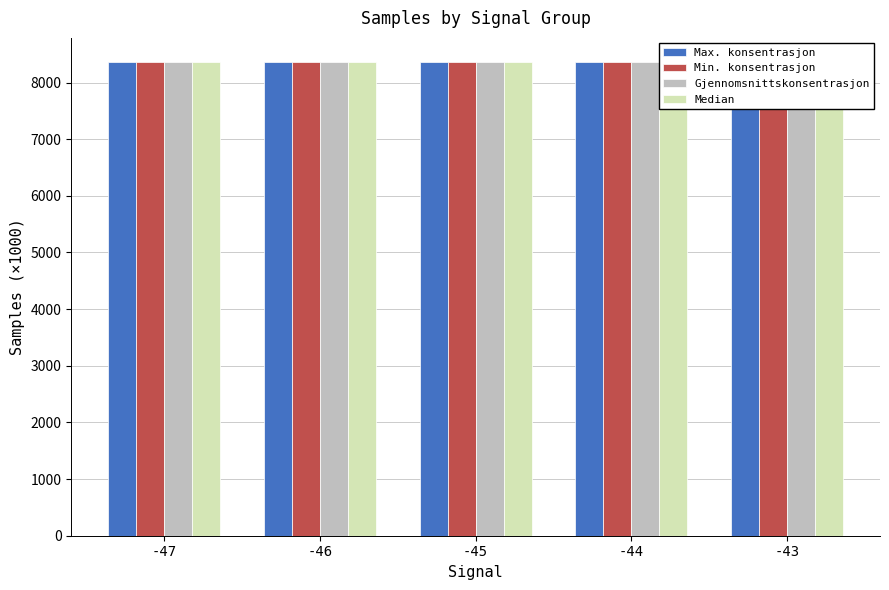

What is the spread (max minus min) of values at -44?

3.4